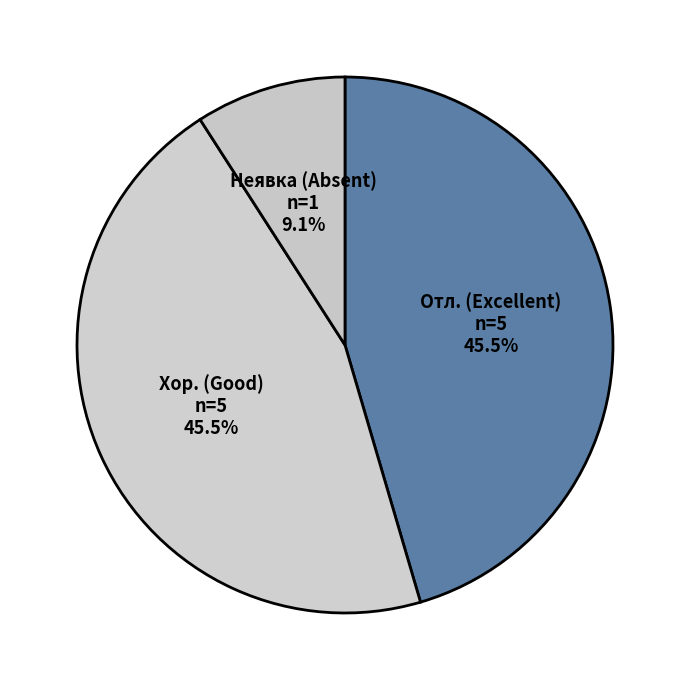

How many segments does this pie chart have?

3